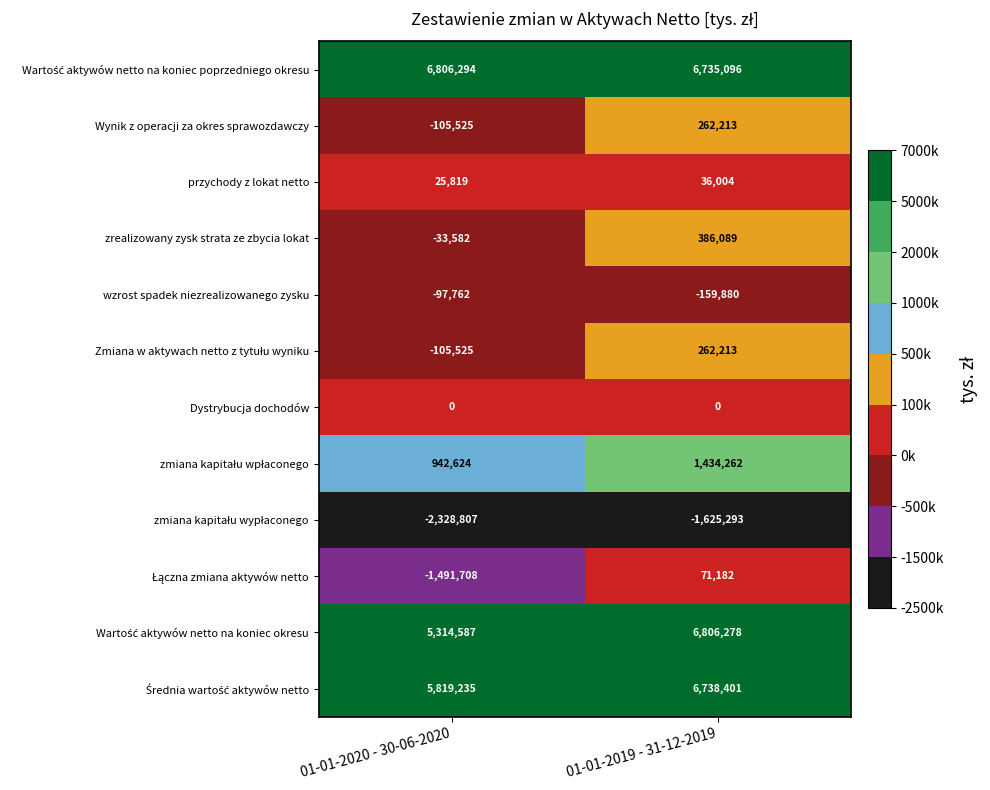

What is the sum of all zrealizowany zysk strata ze zbycia lokat values?

352507